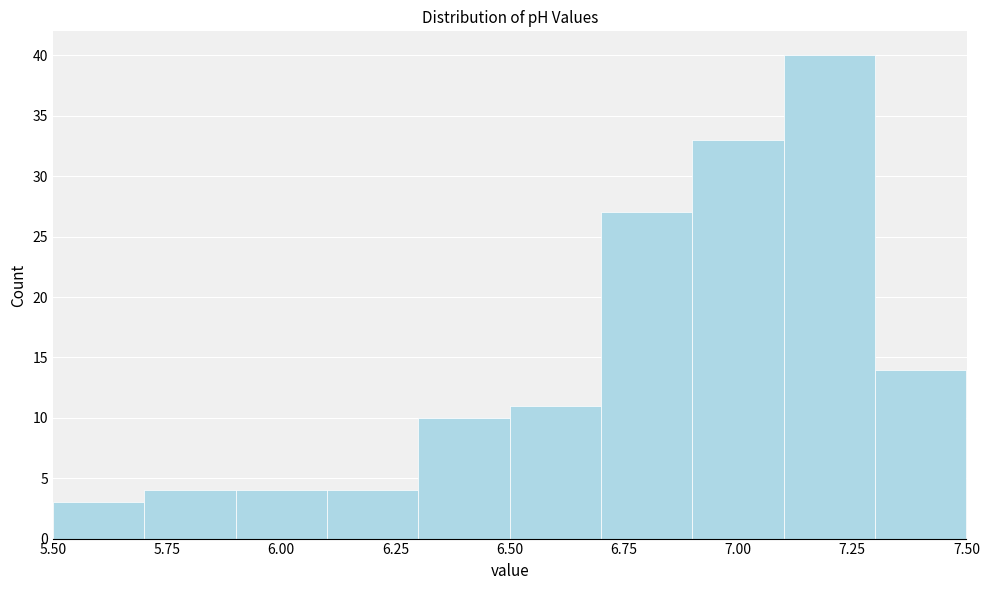

Reading left to right, list every bar in this chart as the range it spans on the x-axis followed by its height. The values are not printed on the chart, so give them approximately, as read against the axis.

5.5 to 5.7: 3
5.7 to 5.9: 4
5.9 to 6.1: 4
6.1 to 6.3: 4
6.3 to 6.5: 10
6.5 to 6.7: 11
6.7 to 6.9: 27
6.9 to 7.1: 33
7.1 to 7.3: 40
7.3 to 7.5: 14